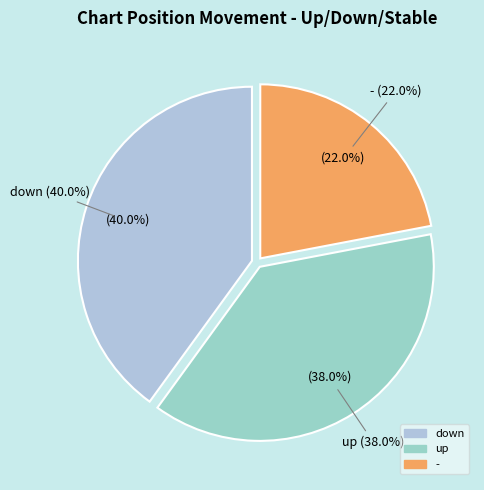

Which category has the biggest portion of the pie?

down